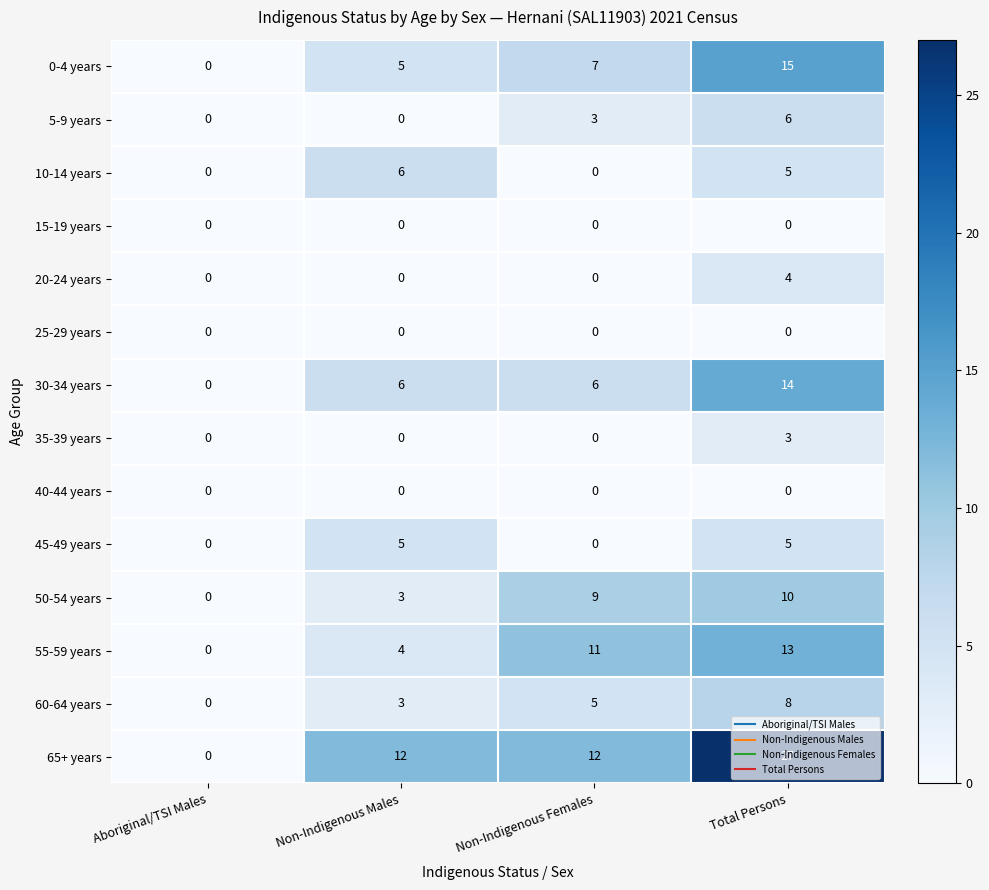

What is the greatest value displayed?

27